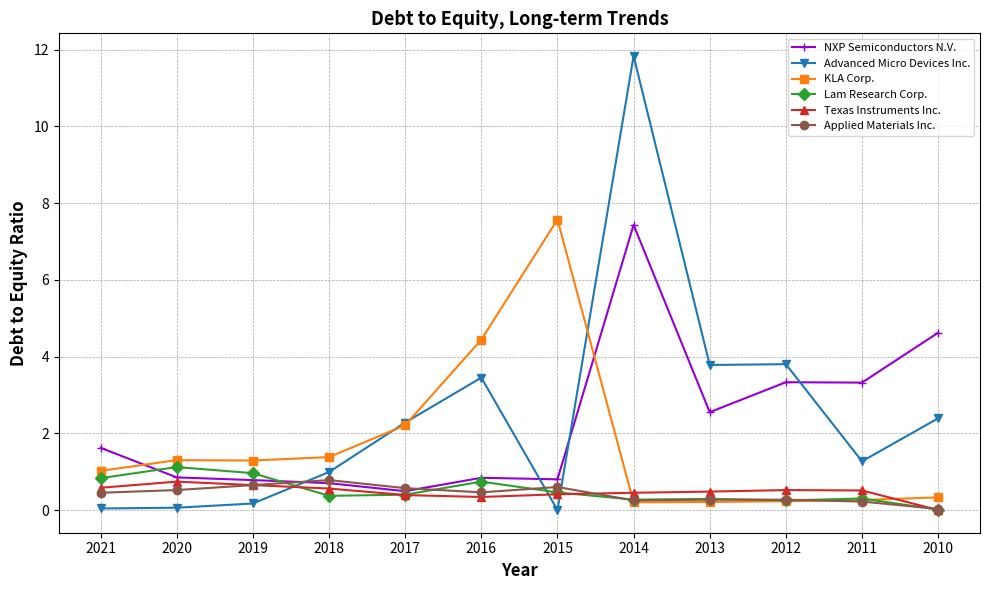

Which series has the largest total across all categories?

Advanced Micro Devices Inc.